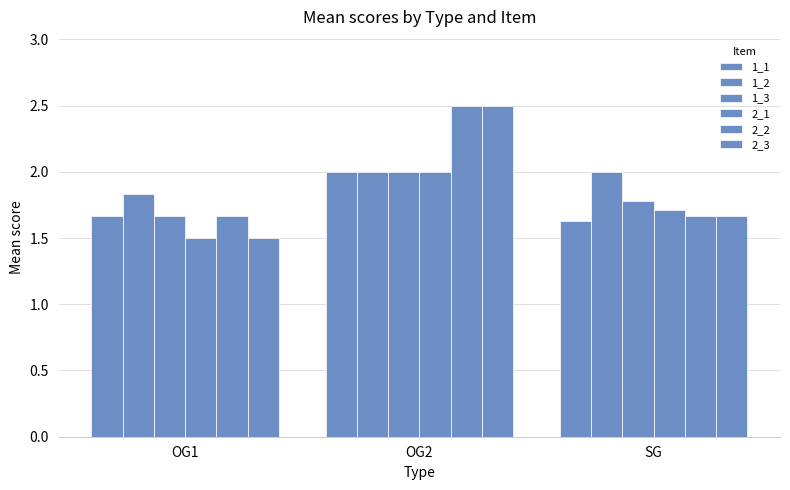

Reading left to right, what are all the values shown in this chart?

1_1: 1.7	2.0	1.6
1_2: 1.8	2.0	2.0
1_3: 1.7	2.0	1.8
2_1: 1.5	2.0	1.7
2_2: 1.7	2.5	1.7
2_3: 1.5	2.5	1.7